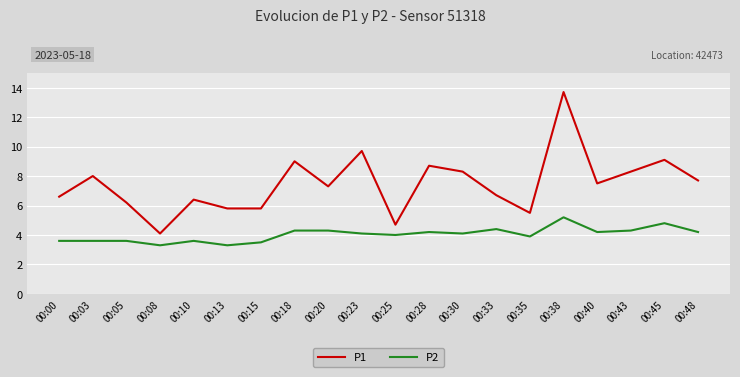

True or false: P2 and P1 intersect in this chart.

False